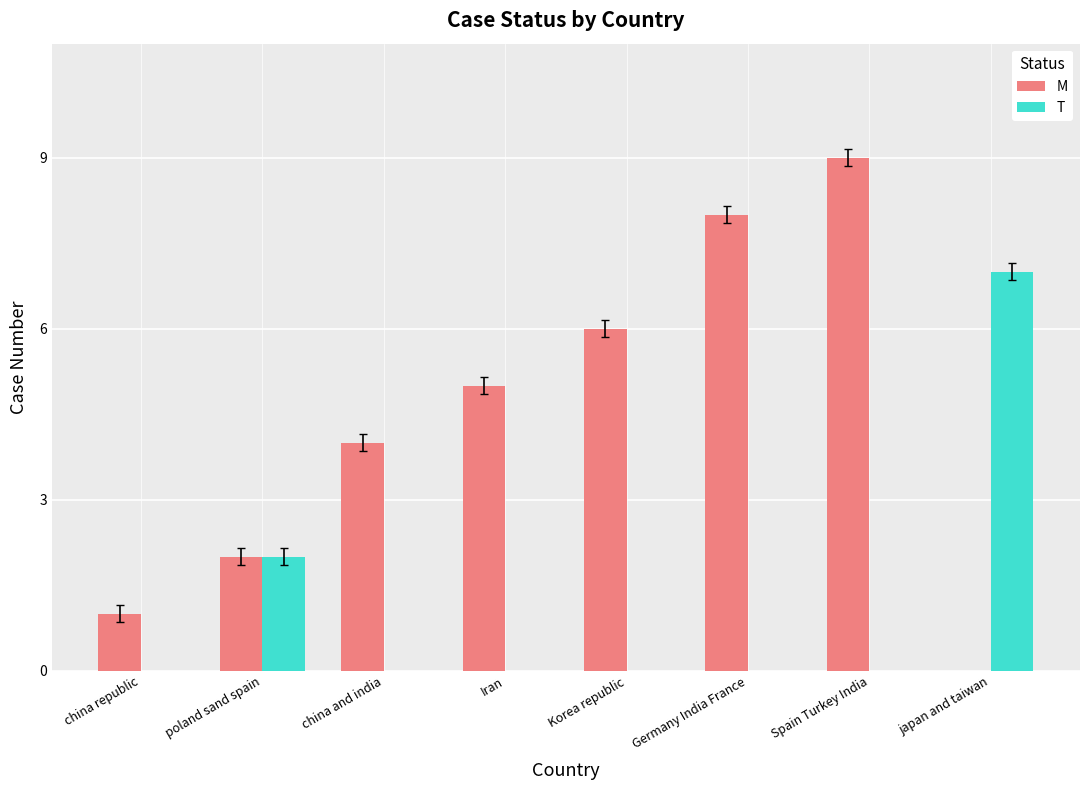

What are all the series names shown in the legend?

M, T